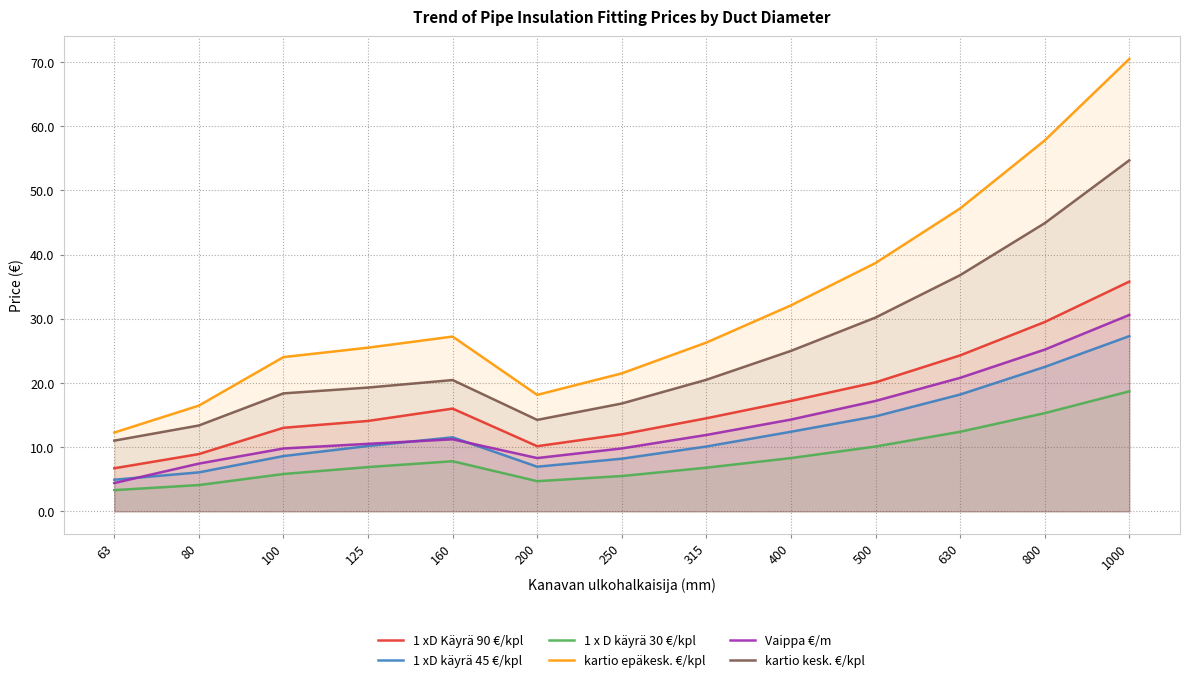

What is the difference between the highest and lowest values at 63?

9.0